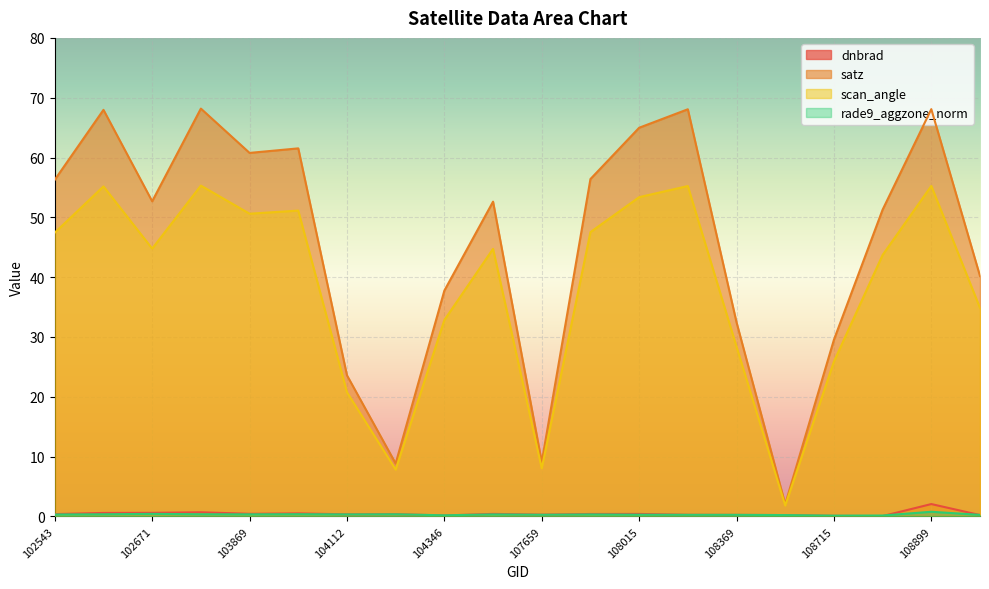

Which series has the largest total across all categories?

satz